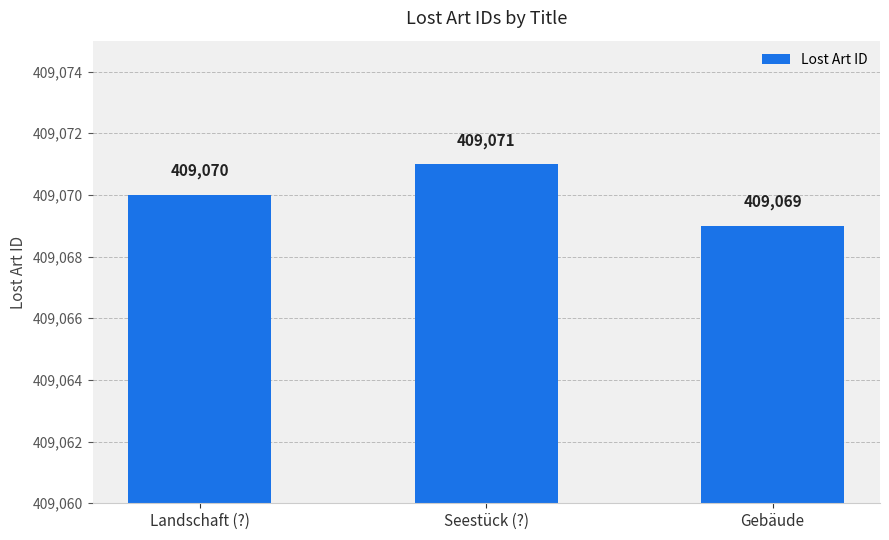

How many categories are shown in the chart?

3